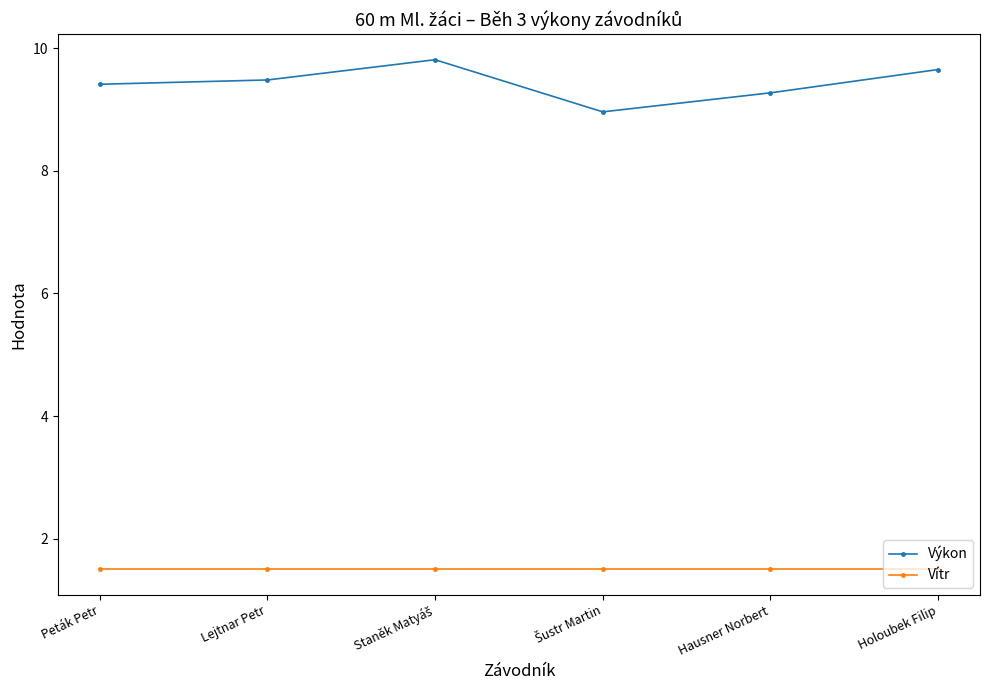

What is the greatest value displayed?

9.8